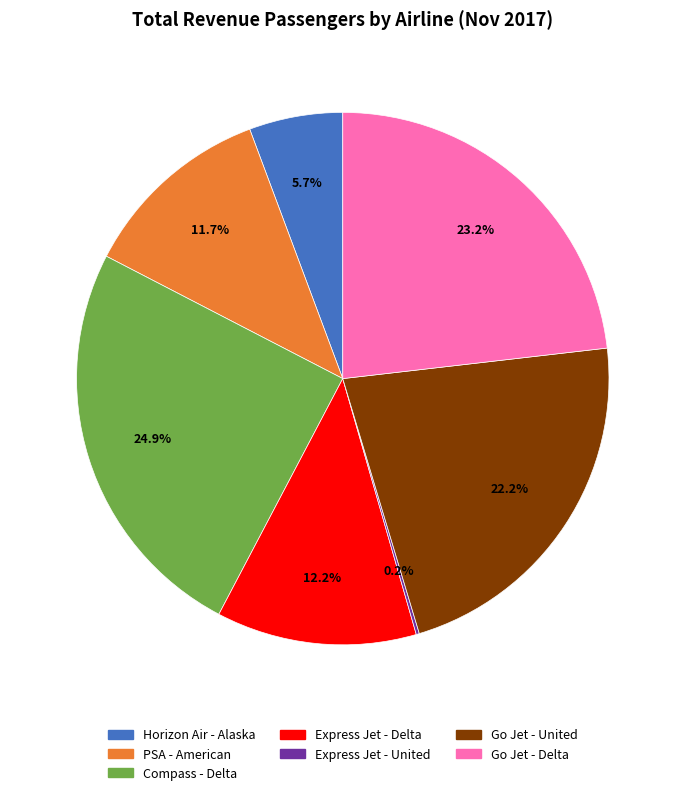

Is Compass - Delta the majority of the pie?

No